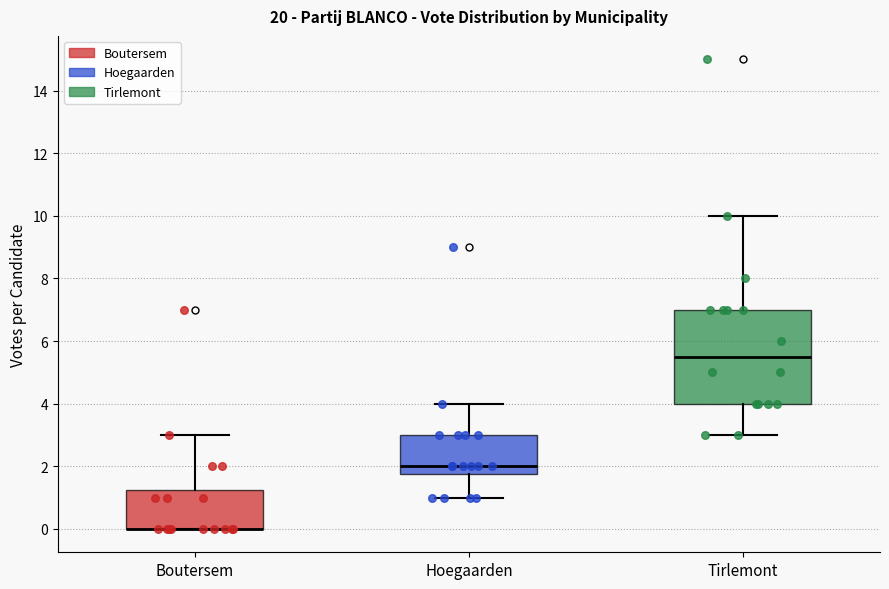

Reading left to right, read every box against the y-axis: the position of its median line, the range the box covers, and the ends of its whiskers. The values are not printed on the chart, so give them approximately, as read against the axis.

Boutersem: median 0.0 (drawn on the box's lower edge), box 0.0 to 1.2, whiskers 0.0 to 3.0
Hoegaarden: median 2.0, box 1.8 to 3.0, whiskers 1.0 to 4.0
Tirlemont: median 5.6, box 4.0 to 7.0, whiskers 3.0 to 10.0